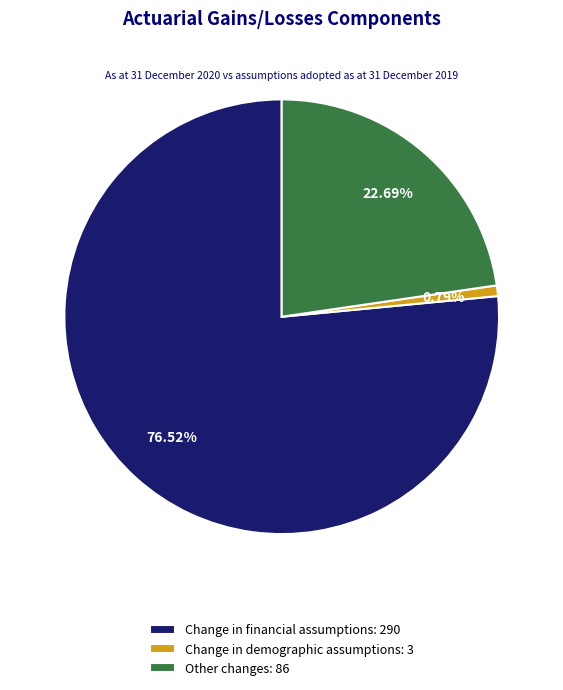

Which category accounts for the majority?

Change in financial assumptions